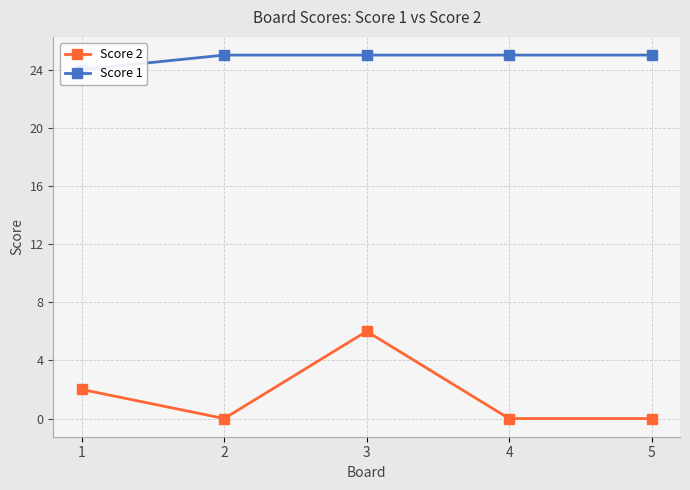

At which label does Score 1 reach its minimum?

1